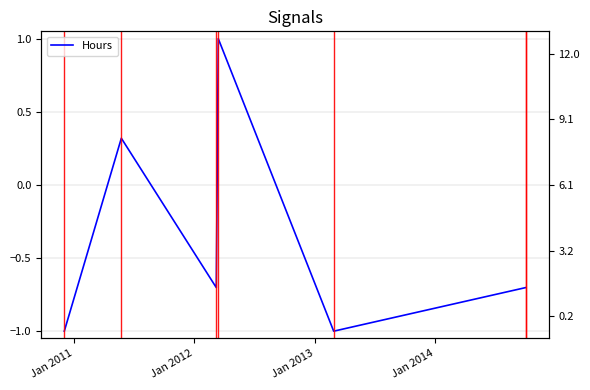

What is the value of the 1st point from the left?

-1.0